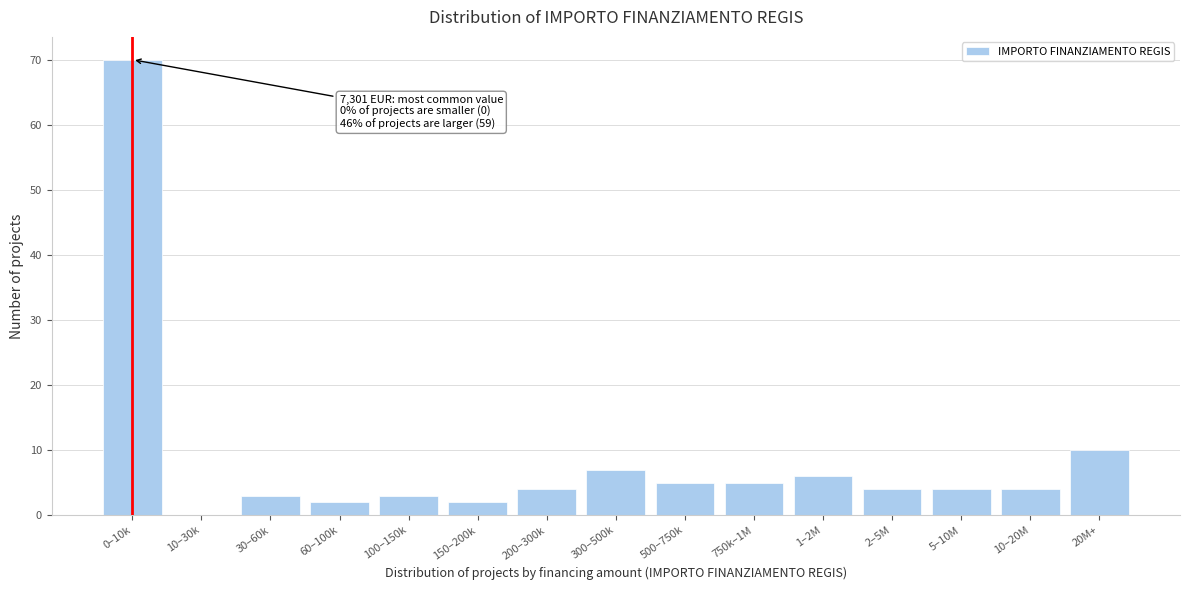

Reading left to right, list all the values displayed in this chart.

0–10k=70	10–30k=0	30–60k=3	60–100k=2	100–150k=3	150–200k=2	200–300k=4	300–500k=7	500–750k=5	750k–1M=5	1–2M=6	2–5M=4	5–10M=4	10–20M=4	20M+=10